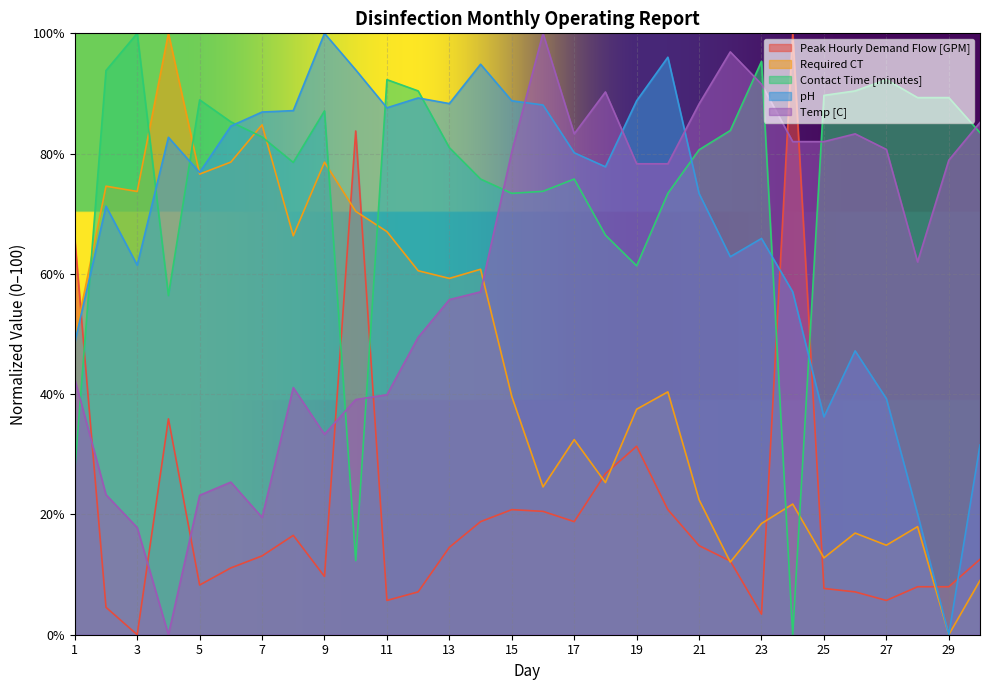

Reading left to right, extract all data points from this chart.

Peak Hourly Demand Flow [GPM]: 1=65.8	2=4.6	3=0.0	4=35.9	5=8.3	6=11.1	7=13.1	8=16.5	9=9.7	10=83.8	11=5.7	12=7.1	13=14.5	14=18.8	15=20.8	16=20.5	17=18.8	18=26.8	19=31.3	20=20.8	21=14.8	22=12.3	23=3.4	24=100.0	25=7.7	26=7.1	27=5.7	28=8.0	29=8.0	30=12.5
Required CT: 1=49.1	2=74.6	3=73.7	4=100.0	5=76.6	6=78.6	7=84.8	8=66.3	9=78.6	10=70.4	11=67.0	12=60.5	13=59.2	14=60.8	15=39.6	16=24.6	17=32.4	18=25.3	19=37.5	20=40.4	21=22.4	22=12.1	23=18.5	24=21.7	25=12.8	26=16.9	27=14.9	28=18.0	29=0.0	30=9.0
Contact Time [minutes]: 1=27.3	2=93.8	3=100.0	4=56.4	5=88.9	6=85.3	7=82.8	8=78.5	9=87.1	10=12.3	11=92.3	12=90.4	13=81.0	14=75.8	15=73.4	16=73.7	17=75.8	18=66.4	19=61.3	20=73.4	21=80.6	22=83.8	23=95.3	24=0.0	25=89.7	26=90.4	27=92.3	28=89.3	29=89.3	30=83.5
pH: 1=48.6	2=71.3	3=61.4	4=82.7	5=76.9	6=84.6	7=86.9	8=87.1	9=100.0	10=93.9	11=87.6	12=89.3	13=88.3	14=94.9	15=88.8	16=88.1	17=80.1	18=77.8	19=88.8	20=96.0	21=73.4	22=62.9	23=65.9	24=57.0	25=36.2	26=47.2	27=39.3	28=20.1	29=0.0	30=31.5
Temp [C]: 1=42.5	2=23.3	3=17.8	4=0.0	5=23.2	6=25.4	7=19.5	8=41.1	9=33.3	10=39.1	11=39.9	12=49.5	13=55.7	14=57.0	15=80.3	16=100.0	17=83.3	18=90.2	19=78.3	20=78.3	21=88.3	22=96.9	23=91.5	24=82.0	25=82.0	26=83.3	27=80.7	28=62.0	29=78.9	30=85.2